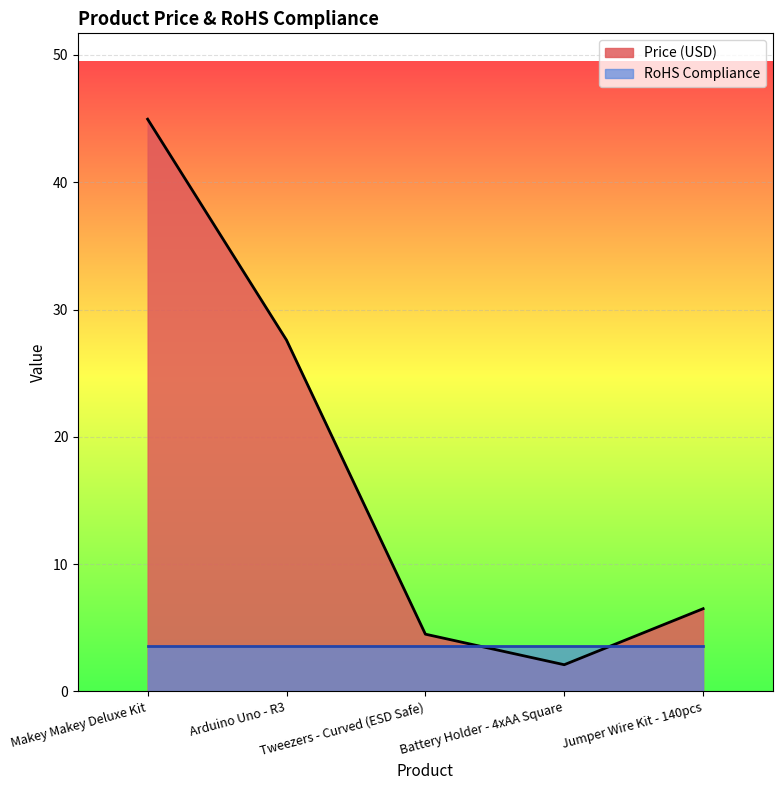

Where is the data nearest to the value 23?

Arduino Uno - R3